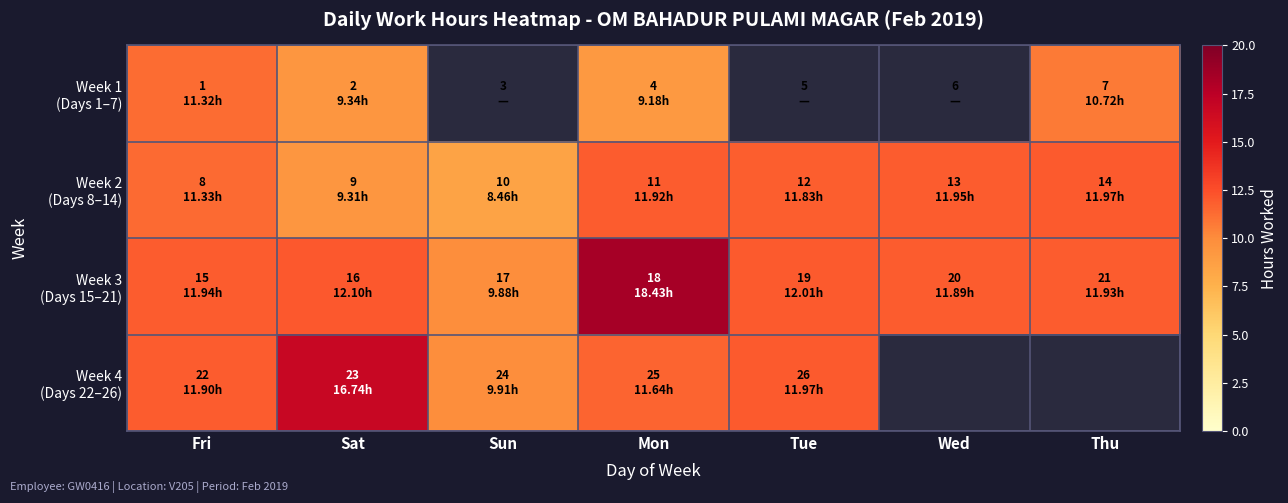

Is it true that Week 4 (Days 22–26) equals 12.0 at Tue?

True